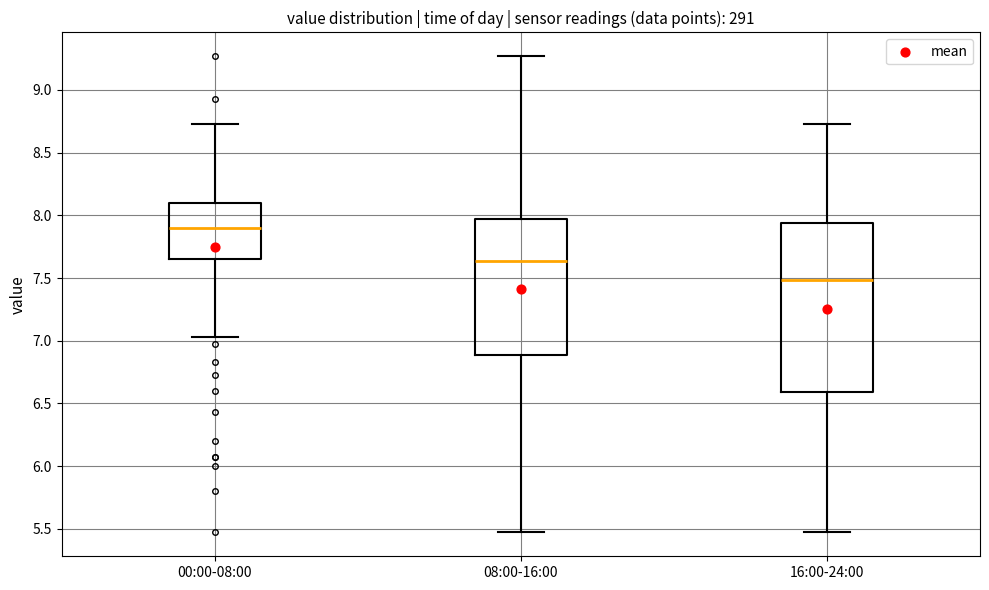

Reading left to right, transcribe this box plot: for each box, give where its median line is, the range the box spans, and where its two whiskers end, as read against the y-axis. The values are not printed on the chart, so give them approximately, as read against the axis.

00:00-08:00: median 7.90, box 7.65 to 8.10, whiskers 7.05 to 8.75
08:00-16:00: median 7.65, box 6.90 to 7.95, whiskers 5.45 to 9.25
16:00-24:00: median 7.50, box 6.60 to 7.95, whiskers 5.45 to 8.75